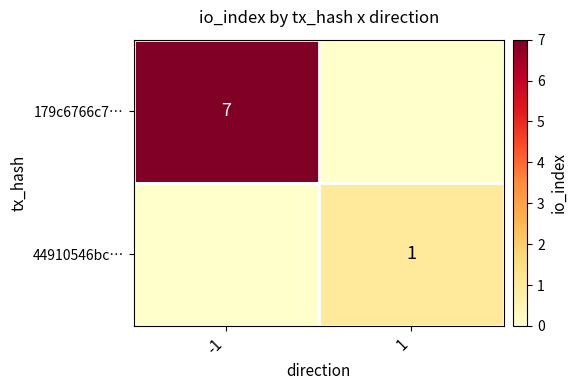

Is it true that 179c6766c7… equals 12 at -1?

False